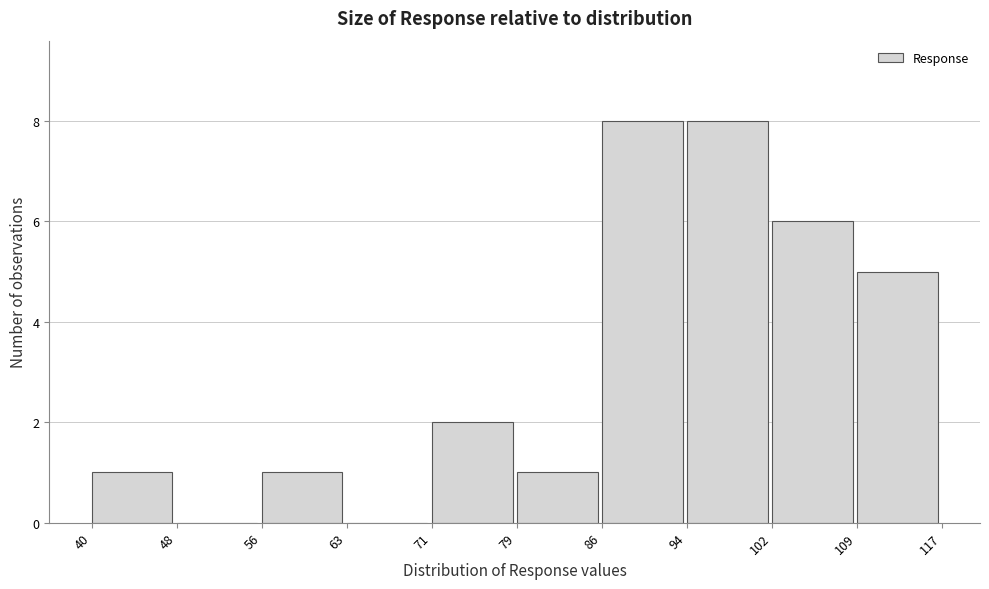

Reading left to right, list every bar in this chart as the range it spans on the x-axis followed by its height. The values are not printed on the chart, so give them approximately, as read against the axis.

40 to 48: 1
48 to 56: 0
56 to 63: 1
63 to 71: 0
71 to 79: 2
79 to 86: 1
86 to 94: 8
94 to 102: 8
102 to 109: 6
109 to 117: 5